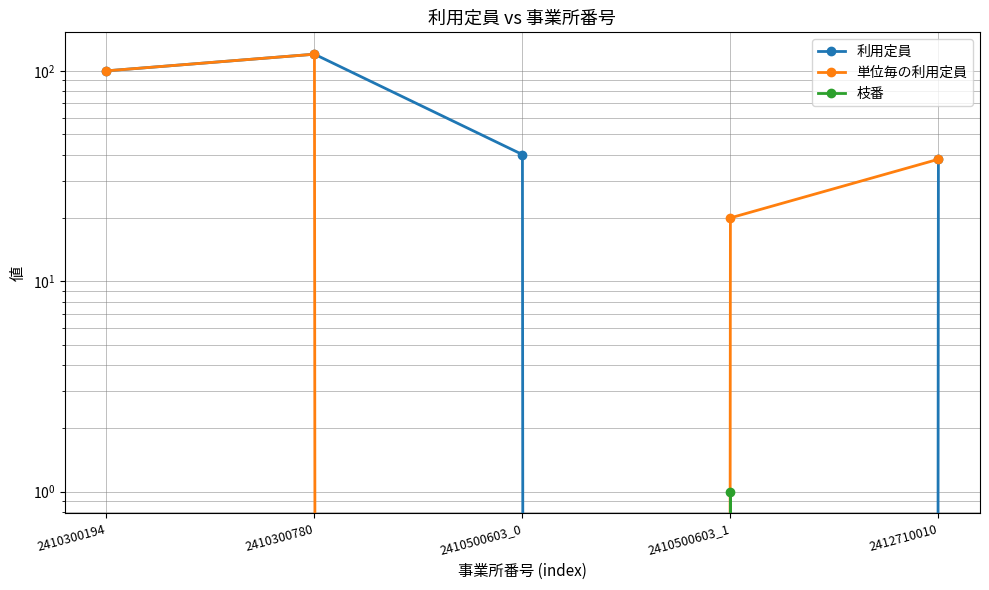

Where does the 利用定員 series first go above 40?

2410300194